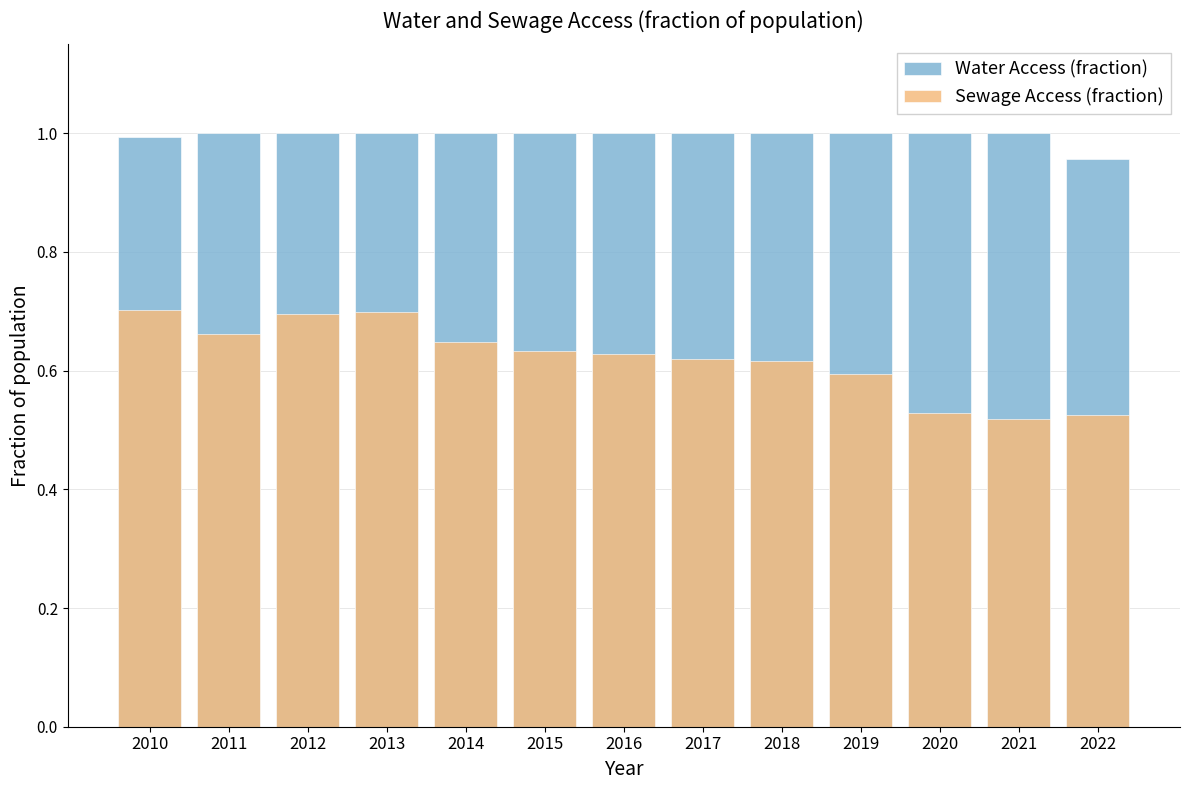

Is the value of Water Access (fraction) at 2019 greater than the value of Sewage Access (fraction) at 2016?

Yes